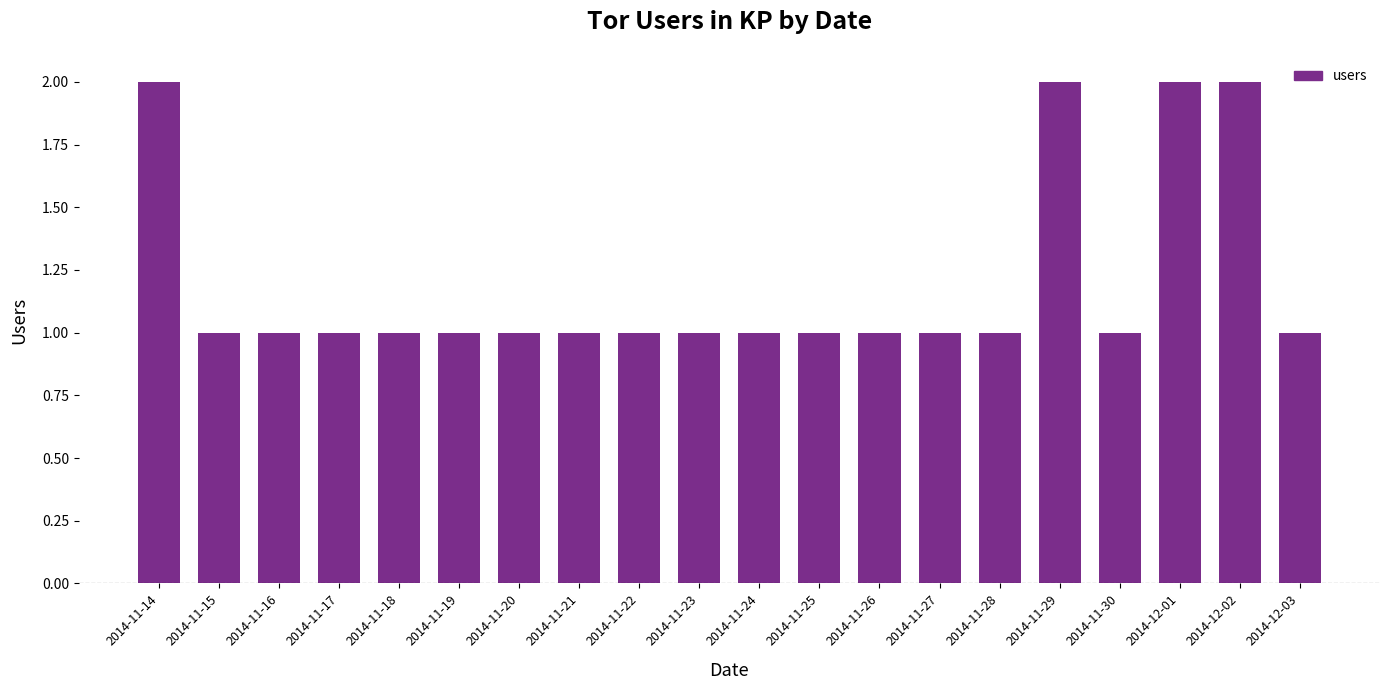

Does the chart contain any negative values?

No